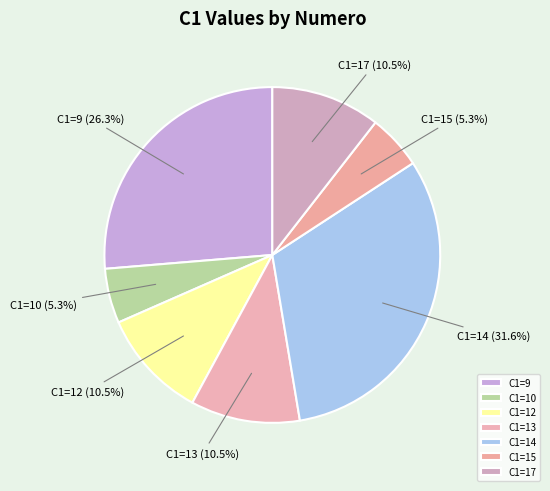

Is C1=15 the majority of the pie?

No